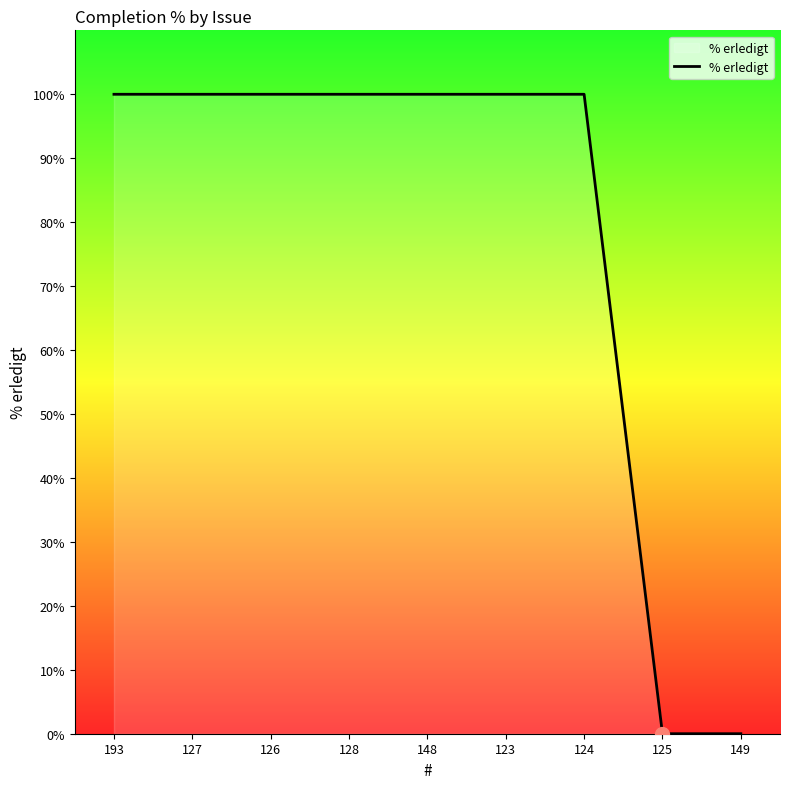

What is the change in value from 128 to 125?

-100